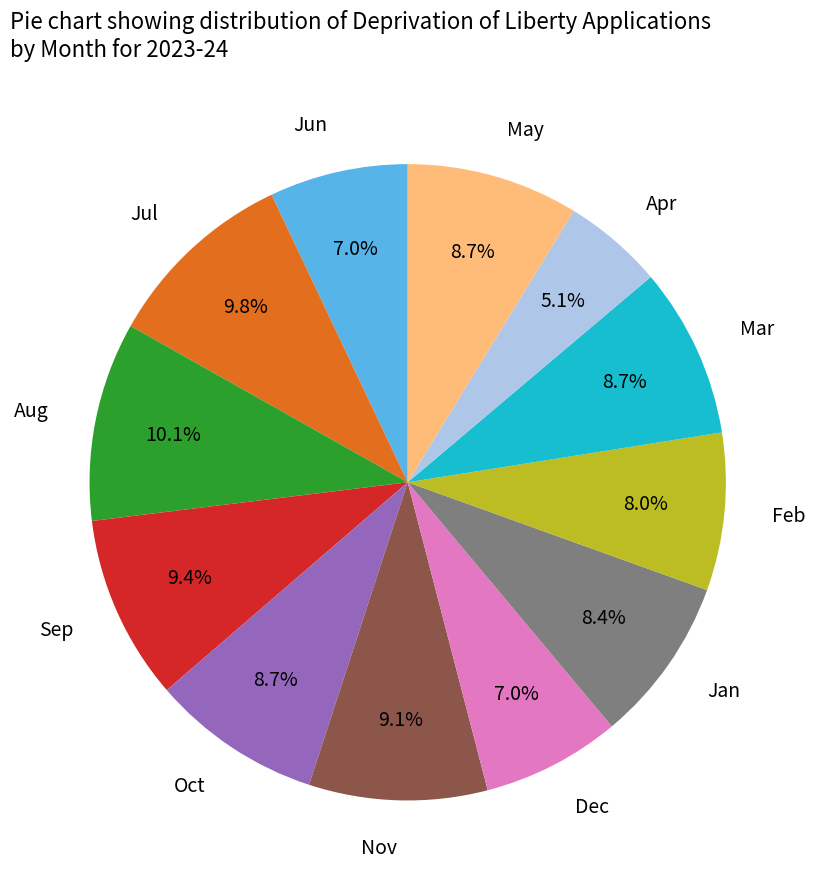

Between Feb and May, which is larger?

May